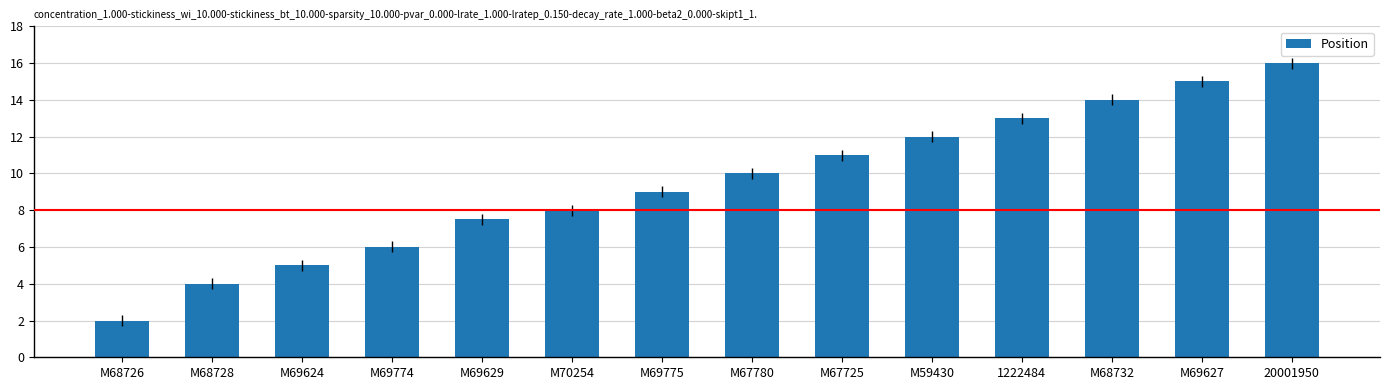

What is the average value?

9.5